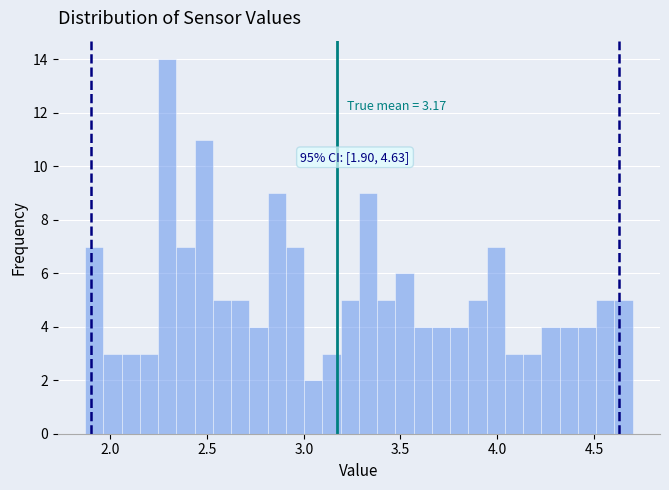

Around what value on the x-axis is the tallest bar? Give the approximate position of its centre, as read against the axis.

2.30